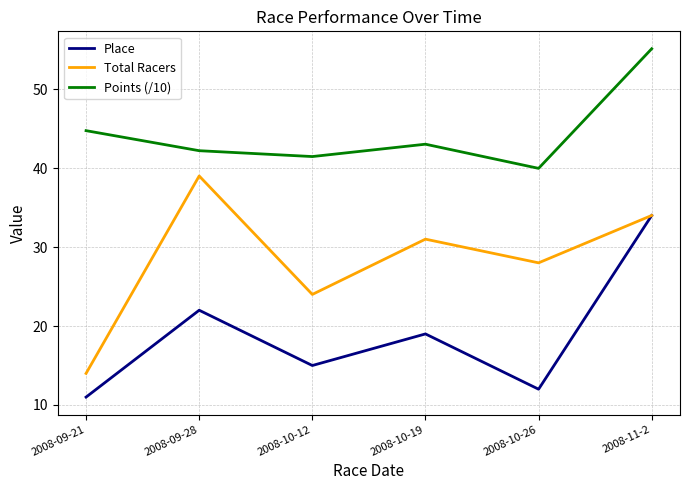

What position from the right is 2008-10-26?

2